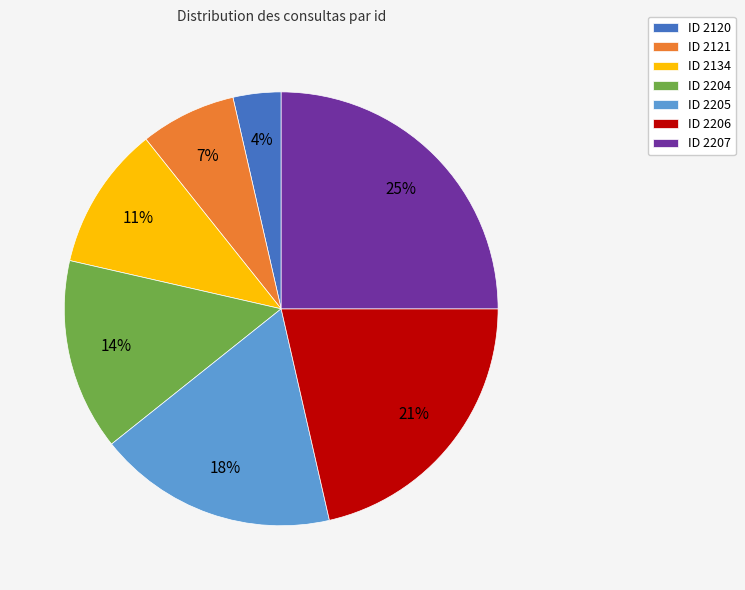

Which has a higher value, ID 2121 or ID 2206?

ID 2206